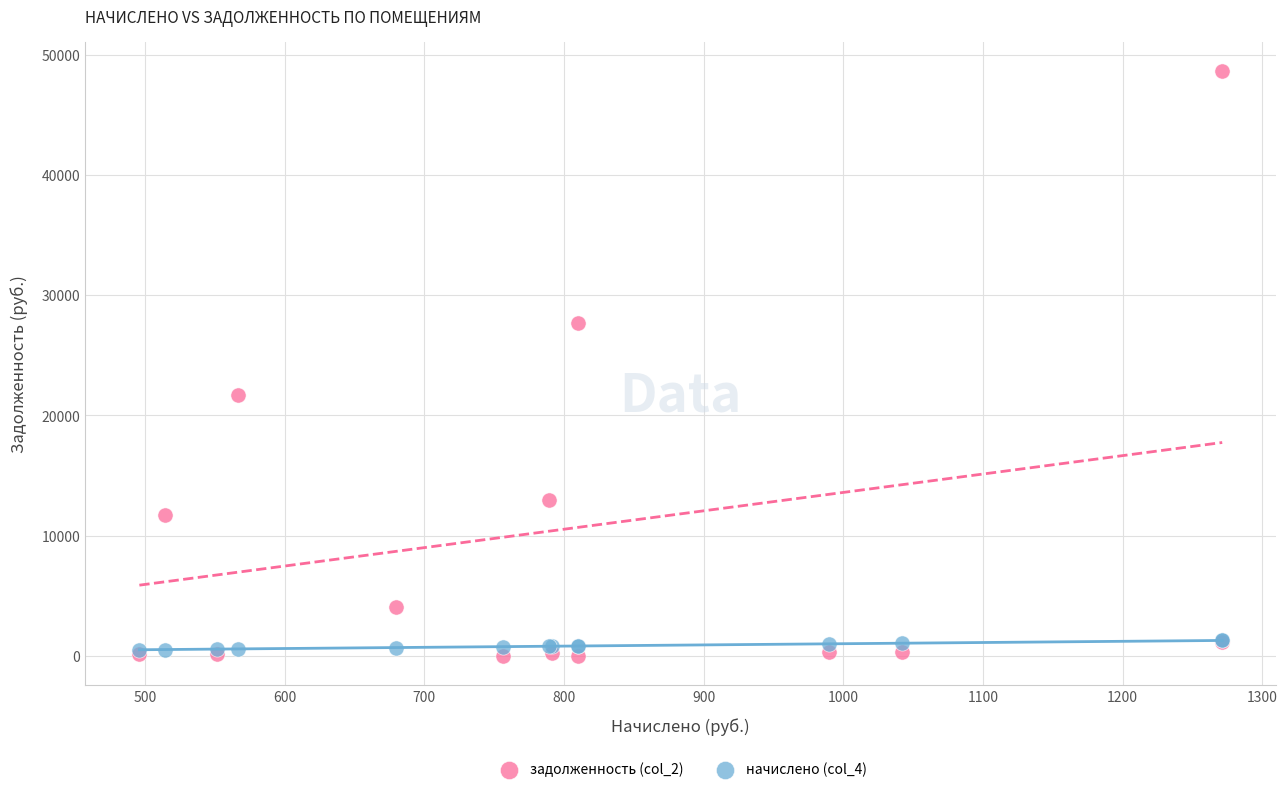

Across all series, what Y value is closest to 24333?

21682.6